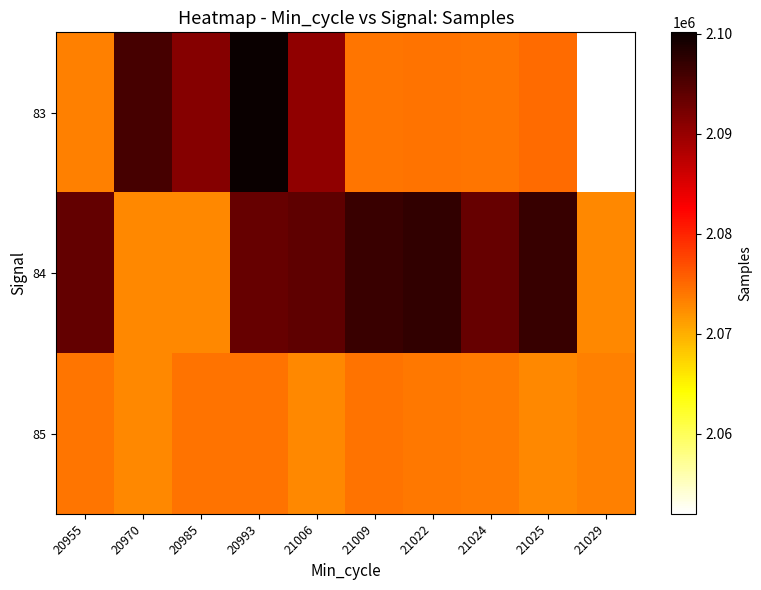

Which series has the largest total across all categories?

84